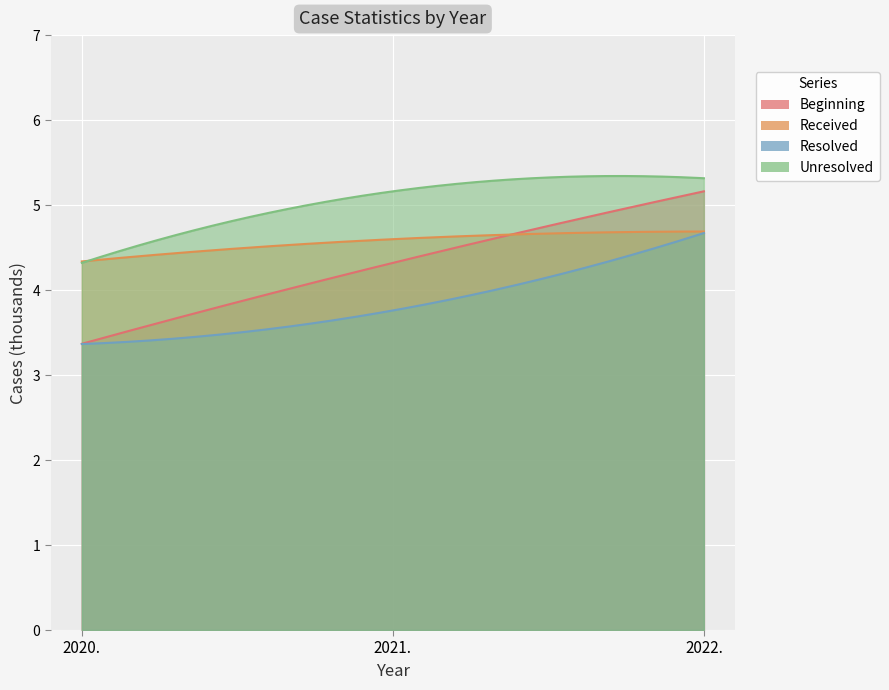

What is the spread (max minus min) of values at 2020.?

1.0